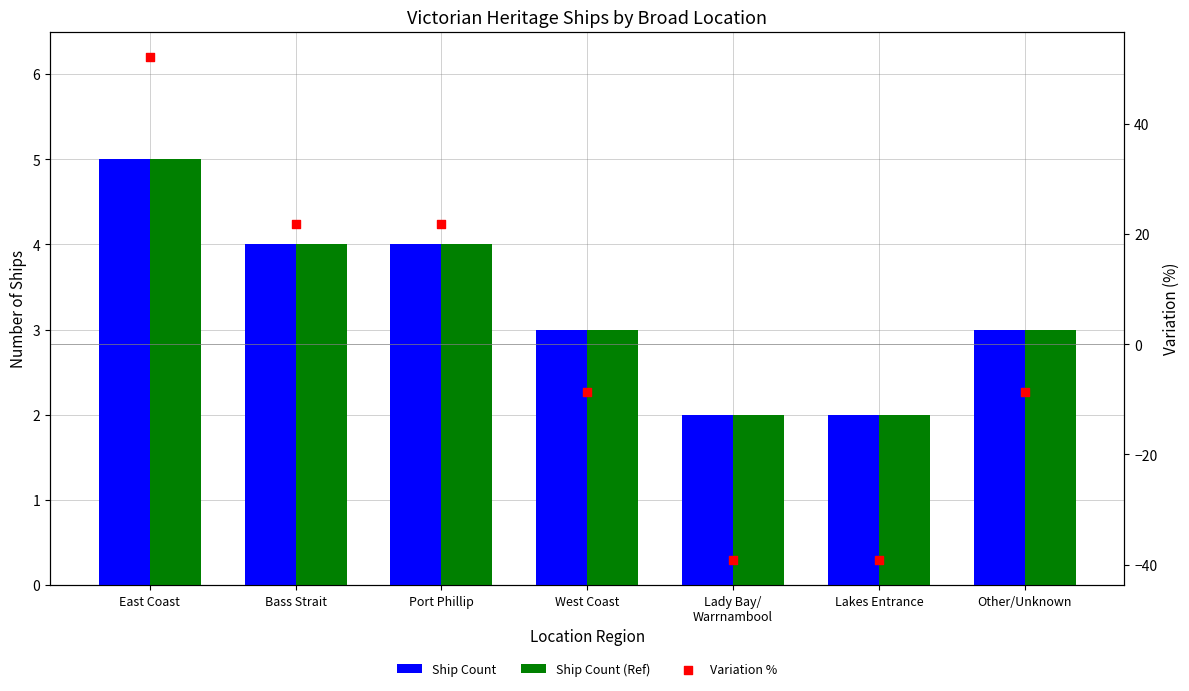

What is the total value across all series at Port Phillip?

29.7